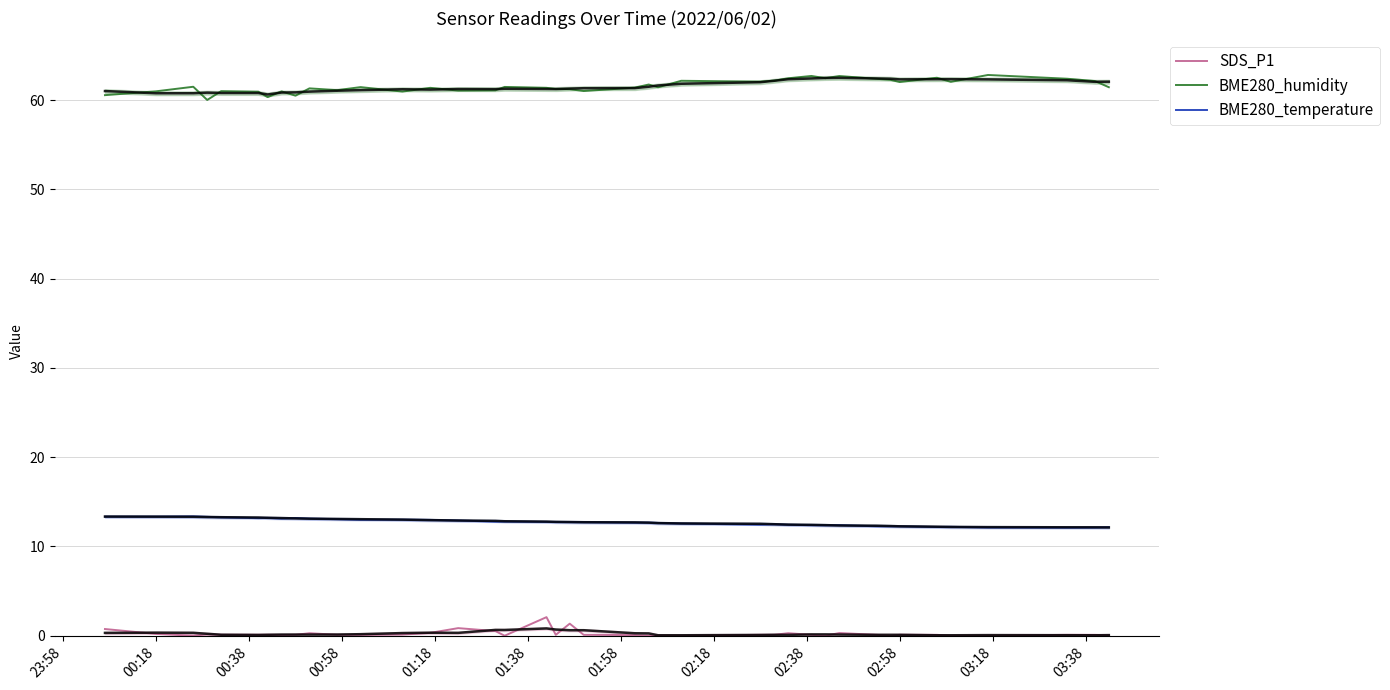

Rank the series by their average value, from highest to lowest.

BME280_humidity, BME280_temperature, SDS_P1